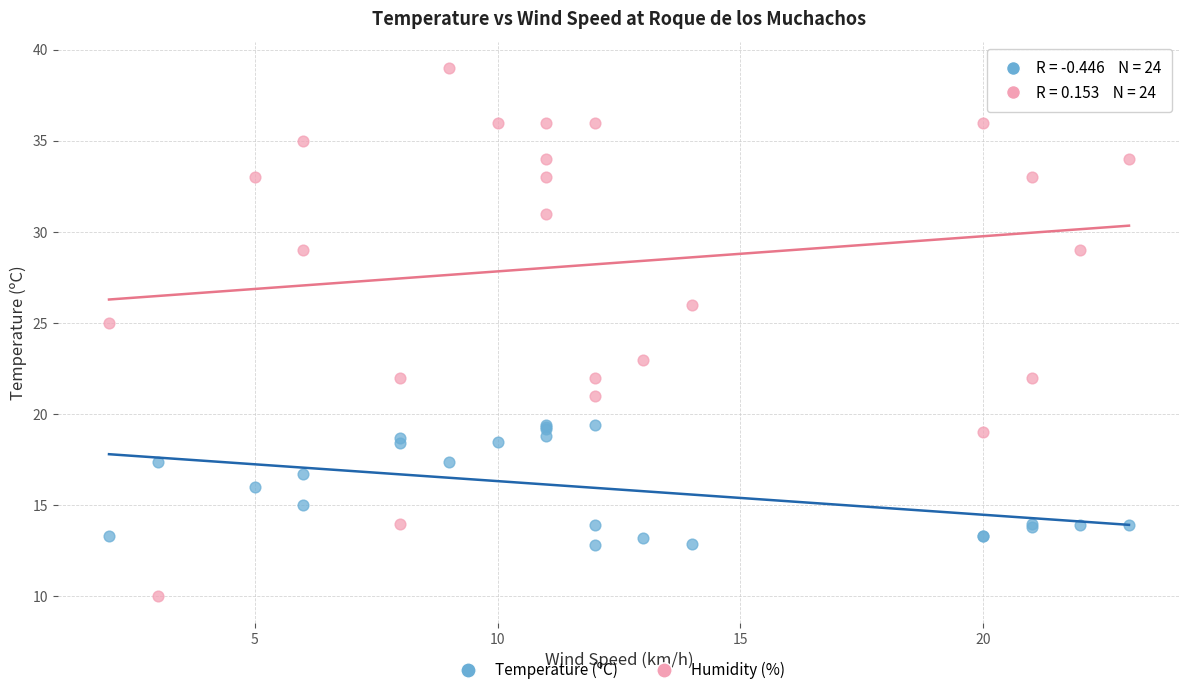

Which series has the widest spread of Y values?

Humidity (%)